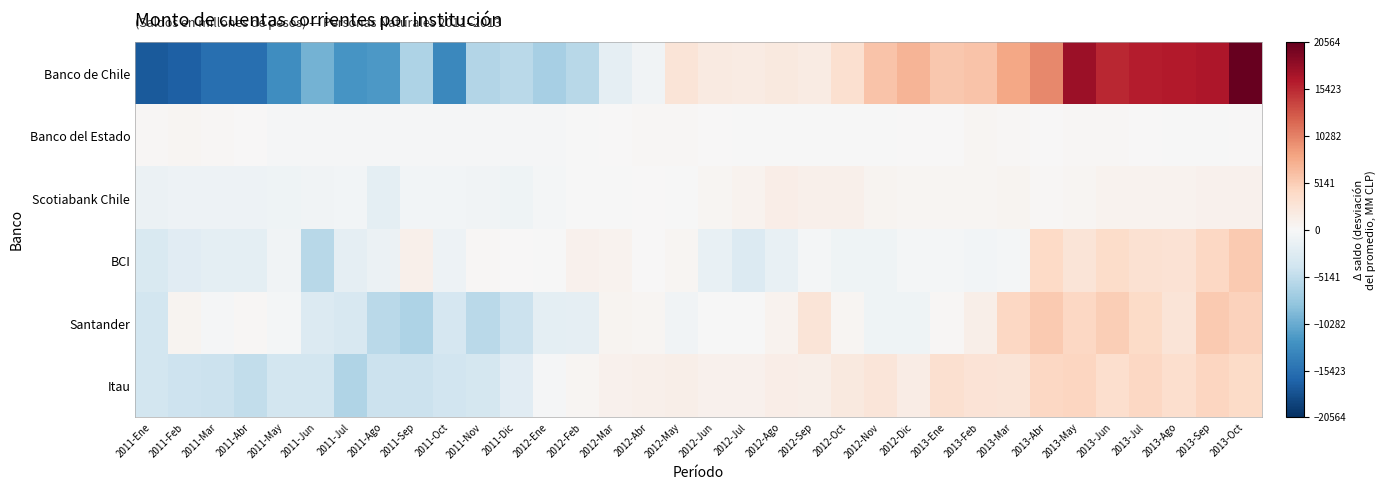

Reading right to left, what are all the values shown in this chart?

Banco de Chile: 2013-Oct=20563.9	2013-Sep=16679.4	2013-Ago=16245.3	2013-Jul=16109.6	2013-Jun=15487.6	2013-May=17555.1	2013-Abr=9941.3	2013-Mar=7987.2	2013-Feb=5885.1	2013-Ene=5530.3	2012-Dic=7029.3	2012-Nov=5912.8	2012-Oct=3296.1	2012-Sep=1618.8	2012-Ago=1949.7	2012-Jul=1638.5	2012-Jun=1869.1	2012-May=2657.4	2012-Abr=-694.6	2012-Mar=-1774.5	2012-Feb=-5720.3	2012-Ene=-6868.6	2011-Dic=-5583.7	2011-Nov=-6088.2	2011-Oct=-13304.6	2011-Sep=-6367.5	2011-Ago=-11736.4	2011-Jul=-12175.7	2011-Jun=-9710.6	2011-May=-12770.3	2011-Abr=-15545.8	2011-Mar=-15519.4	2011-Feb=-16768.0	2011-Ene=-17328.3
Banco del Estado: 2013-Oct=1.0	2013-Sep=-93.6	2013-Ago=-54.8	2013-Jul=27.9	2013-Jun=169.1	2013-May=274.2	2013-Abr=158.9	2013-Mar=186.8	2013-Feb=324.8	2013-Ene=19.1	2012-Dic=16.1	2012-Nov=-60.3	2012-Oct=-36.7	2012-Sep=-86.2	2012-Ago=-93.4	2012-Jul=-104.2	2012-Jun=60.7	2012-May=217.9	2012-Abr=177.5	2012-Mar=70.6	2012-Feb=-74.2	2012-Ene=-198.7	2011-Dic=-290.0	2011-Nov=-161.8	2011-Oct=-196.6	2011-Sep=-192.7	2011-Ago=-288.6	2011-Jul=-307.0	2011-Jun=-190.1	2011-May=-217.7	2011-Abr=37.7	2011-Mar=269.8	2011-Feb=344.9	2011-Ene=289.6
Scotiabank Chile: 2013-Oct=832.1	2013-Sep=848.3	2013-Ago=787.6	2013-Jul=779.4	2013-Jun=679.2	2013-May=455.4	2013-Abr=292.5	2013-Mar=508.8	2013-Feb=386.9	2013-Ene=407.5	2012-Dic=366.3	2012-Nov=573.0	2012-Oct=1120.2	2012-Sep=1017.4	2012-Ago=1440.0	2012-Jul=760.6	2012-Jun=415.9	2012-May=-117.8	2012-Abr=0.9	2012-Mar=-15.5	2012-Feb=-98.9	2012-Ene=-380.8	2011-Dic=-864.1	2011-Nov=-672.3	2011-Oct=-553.8	2011-Sep=-636.4	2011-Ago=-1972.5	2011-Jul=-624.4	2011-Jun=-711.7	2011-May=-940.1	2011-Abr=-971.1	2011-Mar=-981.2	2011-Feb=-973.1	2011-Ene=-1158.2
BCI: 2013-Oct=5428.2	2013-Sep=4285.9	2013-Ago=2943.5	2013-Jul=3144.0	2013-Jun=3828.7	2013-May=2582.3	2013-Abr=4022.8	2013-Mar=-443.9	2013-Feb=-509.1	2013-Ene=-424.3	2012-Dic=-337.8	2012-Nov=-873.7	2012-Oct=-933.8	2012-Sep=-430.3	2012-Ago=-1535.0	2012-Jul=-2840.3	2012-Jun=-1477.0	2012-May=380.6	2012-Abr=122.9	2012-Mar=742.2	2012-Feb=850.1	2012-Ene=-50.7	2011-Dic=117.4	2011-Nov=185.2	2011-Oct=-992.7	2011-Sep=1050.2	2011-Ago=-1283.9	2011-Jul=-1808.2	2011-Jun=-5655.6	2011-May=-647.6	2011-Abr=-2086.6	2011-Mar=-1987.9	2011-Feb=-2312.8	2011-Ene=-3052.9
Santander: 2013-Oct=4754.6	2013-Sep=5361.3	2013-Ago=2695.1	2013-Jul=3987.6	2013-Jun=5031.3	2013-May=4267.3	2013-Abr=5387.1	2013-Mar=4227.4	2013-Feb=1166.0	2013-Ene=263.6	2012-Dic=-947.6	2012-Nov=-869.2	2012-Oct=438.7	2012-Sep=2572.5	2012-Ago=729.3	2012-Jul=-139.2	2012-Jun=-21.6	2012-May=-774.0	2012-Abr=410.1	2012-Mar=578.0	2012-Feb=-1827.8	2012-Ene=-2084.4	2011-Dic=-4359.6	2011-Nov=-5616.3	2011-Oct=-3375.1	2011-Sep=-6400.5	2011-Ago=-5540.7	2011-Jul=-3242.1	2011-Jun=-2881.0	2011-May=-438.3	2011-Abr=201.7	2011-Mar=-281.3	2011-Feb=557.7	2011-Ene=-3830.7
Itau: 2013-Oct=3929.2	2013-Sep=4399.3	2013-Ago=3459.8	2013-Jul=4214.0	2013-Jun=3508.5	2013-May=4468.9	2013-Abr=4177.6	2013-Mar=2590.5	2013-Feb=2767.8	2013-Ene=3216.1	2012-Dic=1487.1	2012-Nov=2562.6	2012-Oct=1966.4	2012-Sep=1263.6	2012-Ago=1427.7	2012-Jul=820.1	2012-Jun=840.4	2012-May=1240.3	2012-Abr=965.2	2012-Mar=823.7	2012-Feb=379.0	2012-Ene=-199.4	2011-Dic=-2386.2	2011-Nov=-3672.9	2011-Oct=-3991.6	2011-Sep=-4484.9	2011-Ago=-4426.0	2011-Jul=-6209.0	2011-Jun=-3756.2	2011-May=-3851.5	2011-Abr=-5044.5	2011-Mar=-4354.2	2011-Feb=-4312.0	2011-Ene=-3819.5